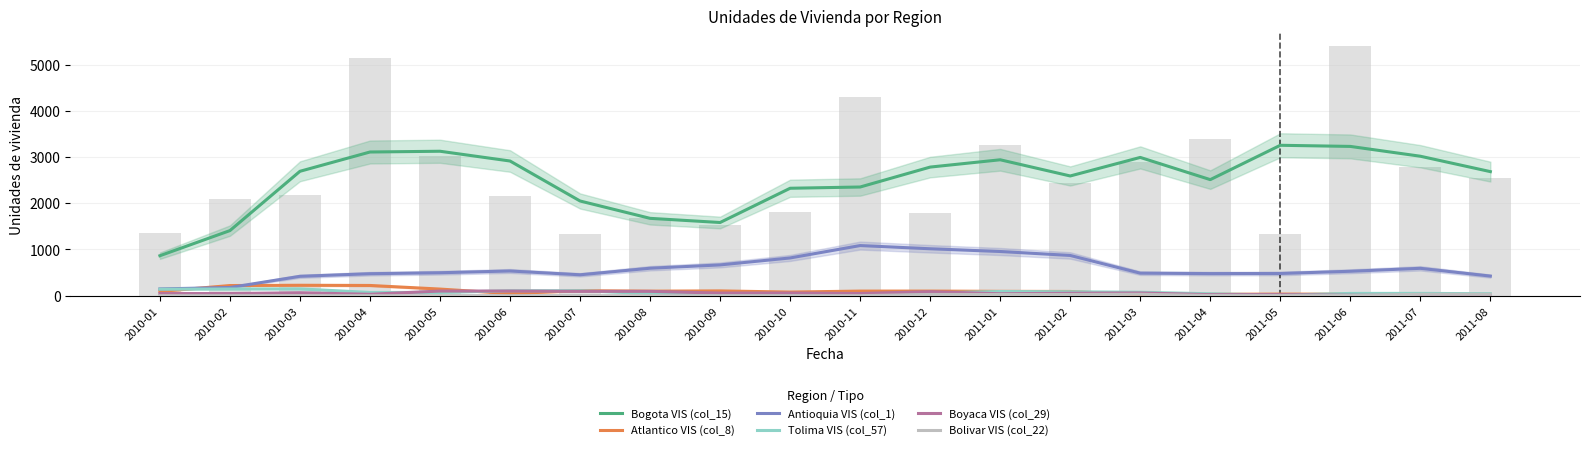

Are the bars grouped side by side (vs. stacked)?

Yes